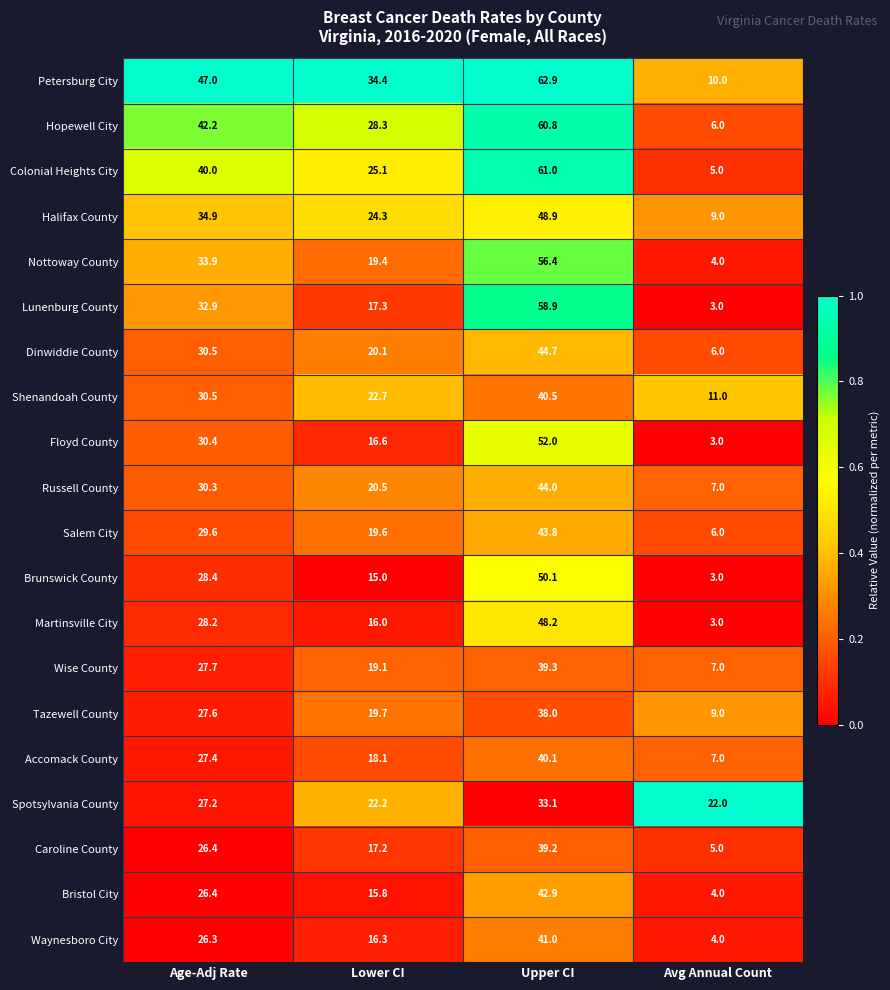

Which series has the largest total across all categories?

Petersburg City